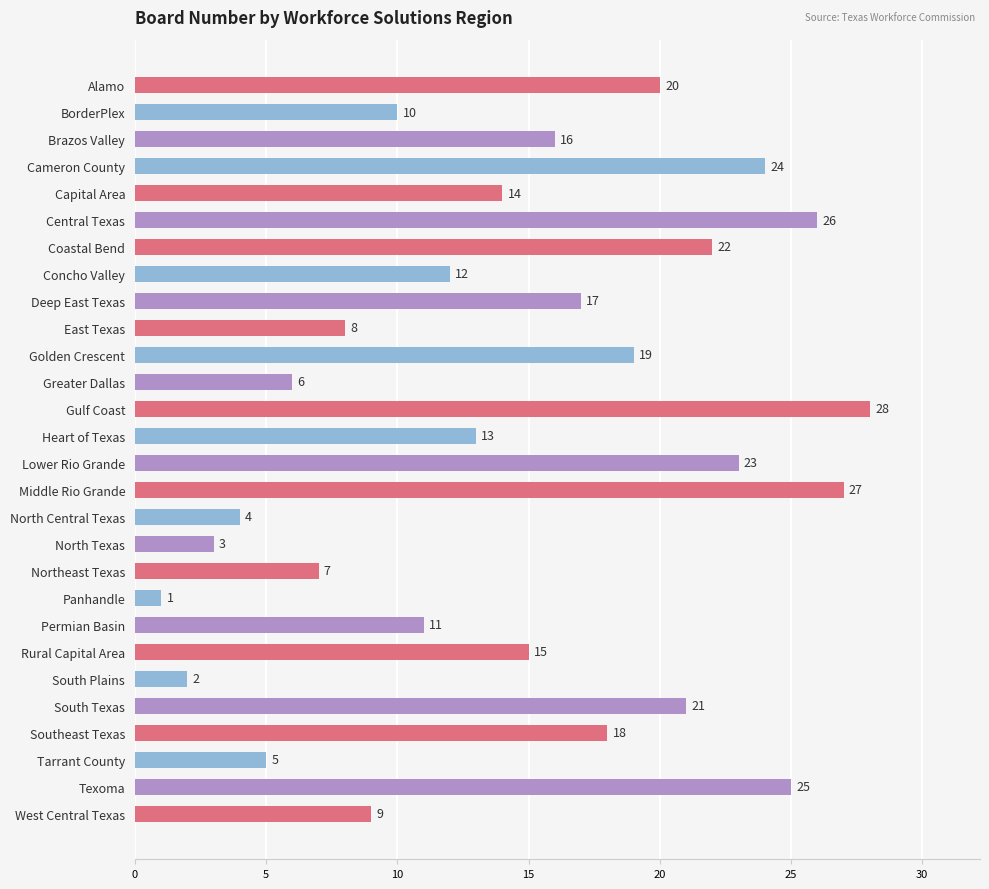

What is the difference between the maximum and second lowest values?

26